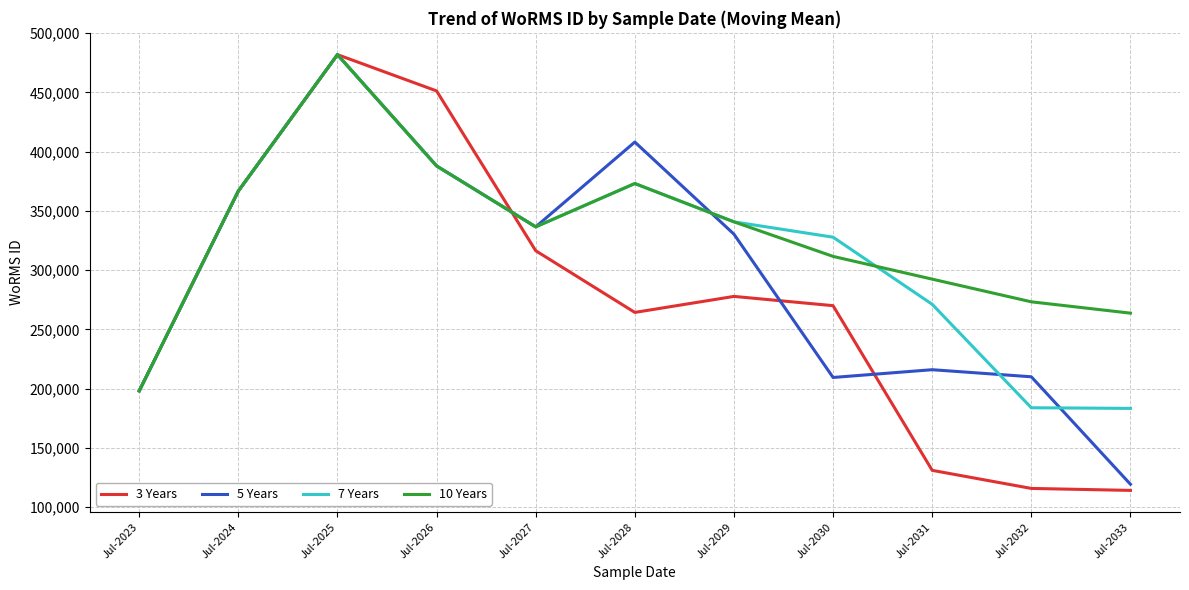

Which series has the largest range (max minus min)?

3 Years